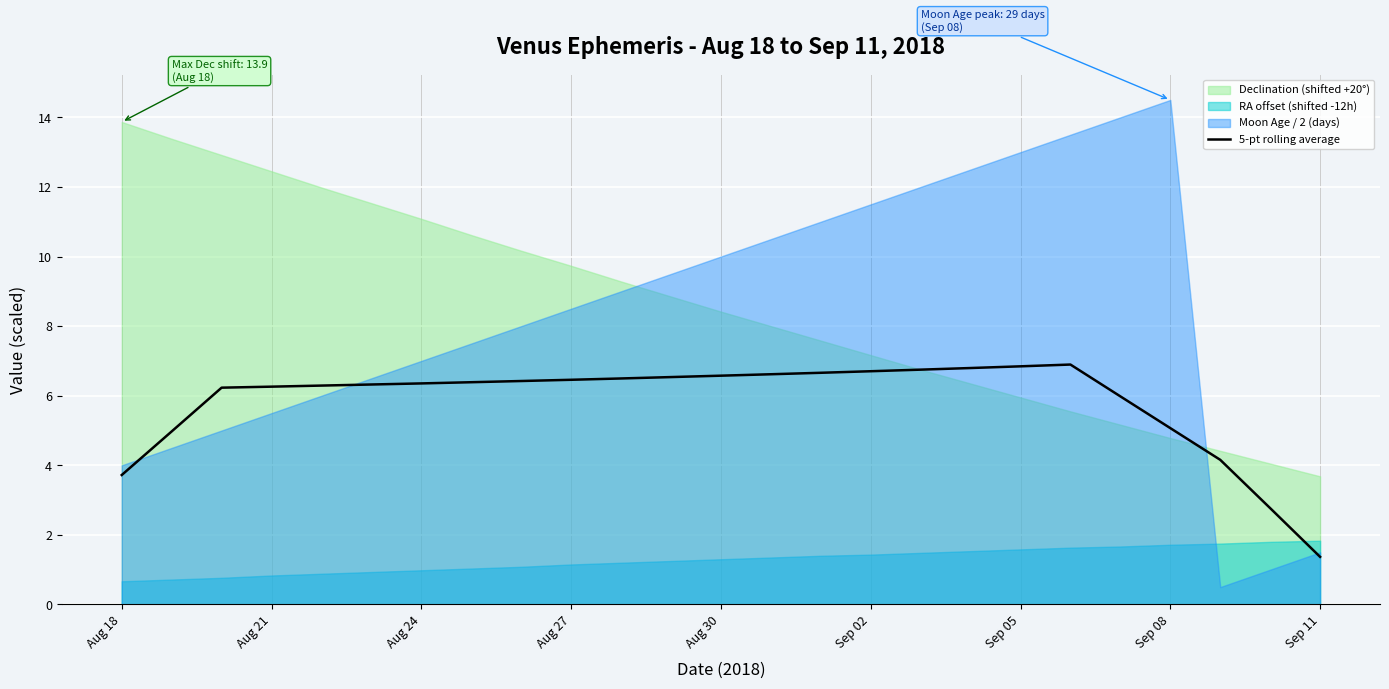

At which label does 5-pt rolling average reach its minimum?

Sep 11